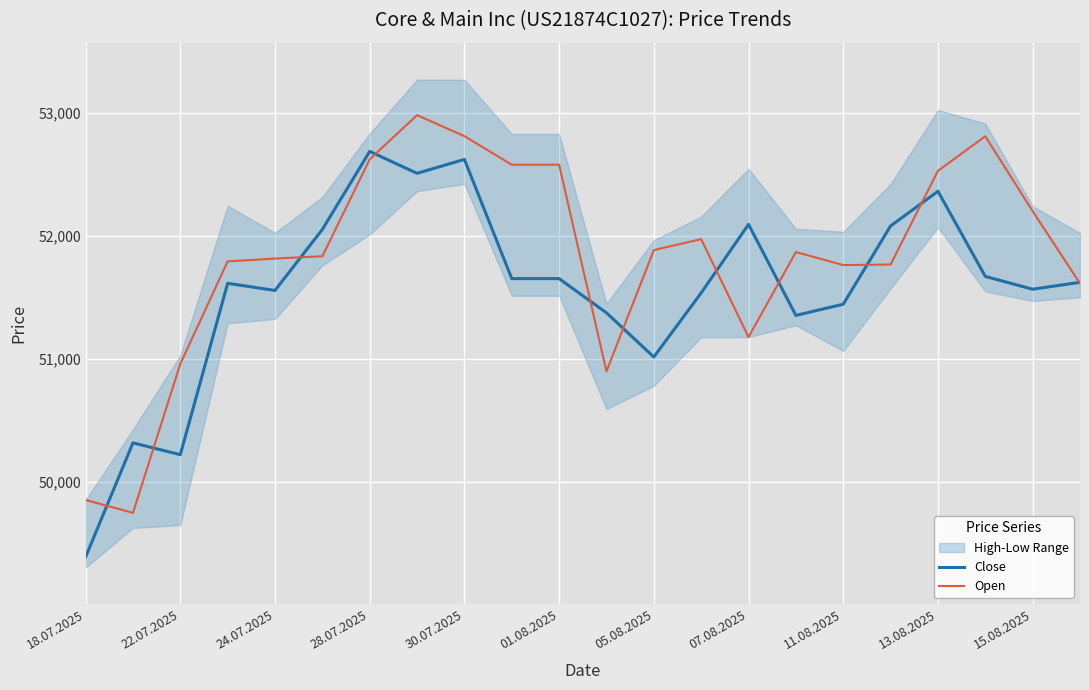

List the series in order of their peak value, lowest first.

Close, Open